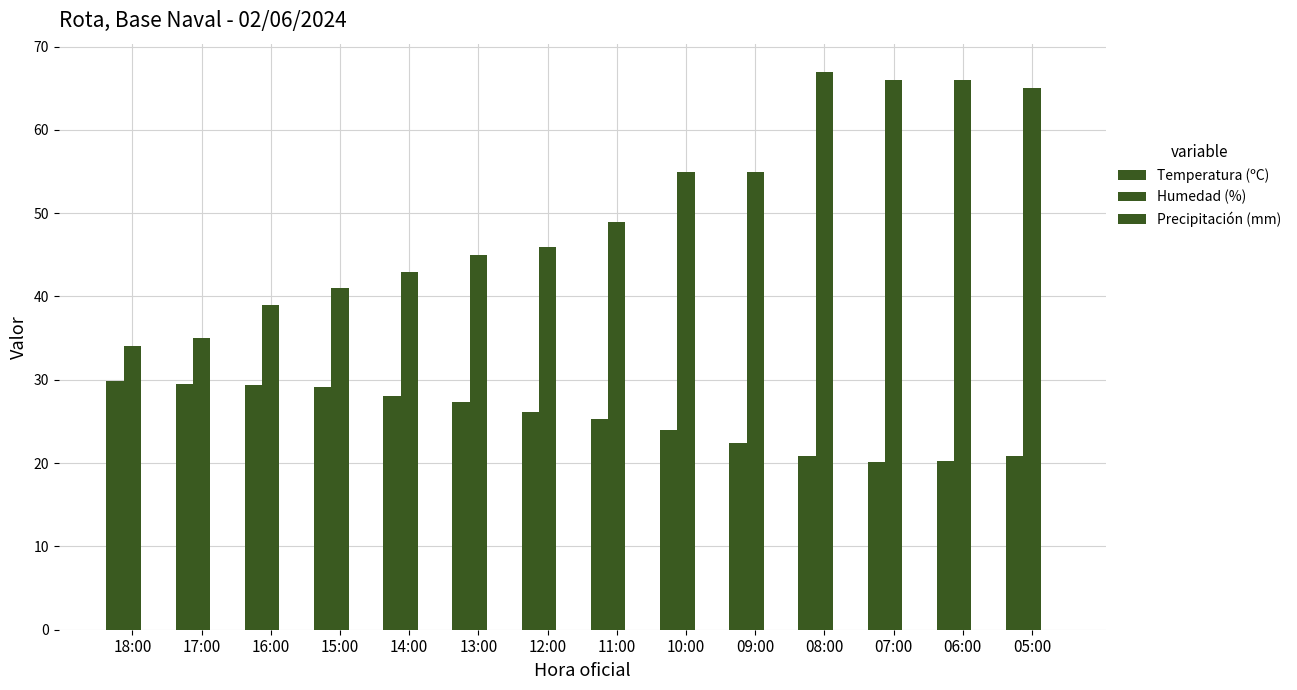

How many bars are there in total?

28